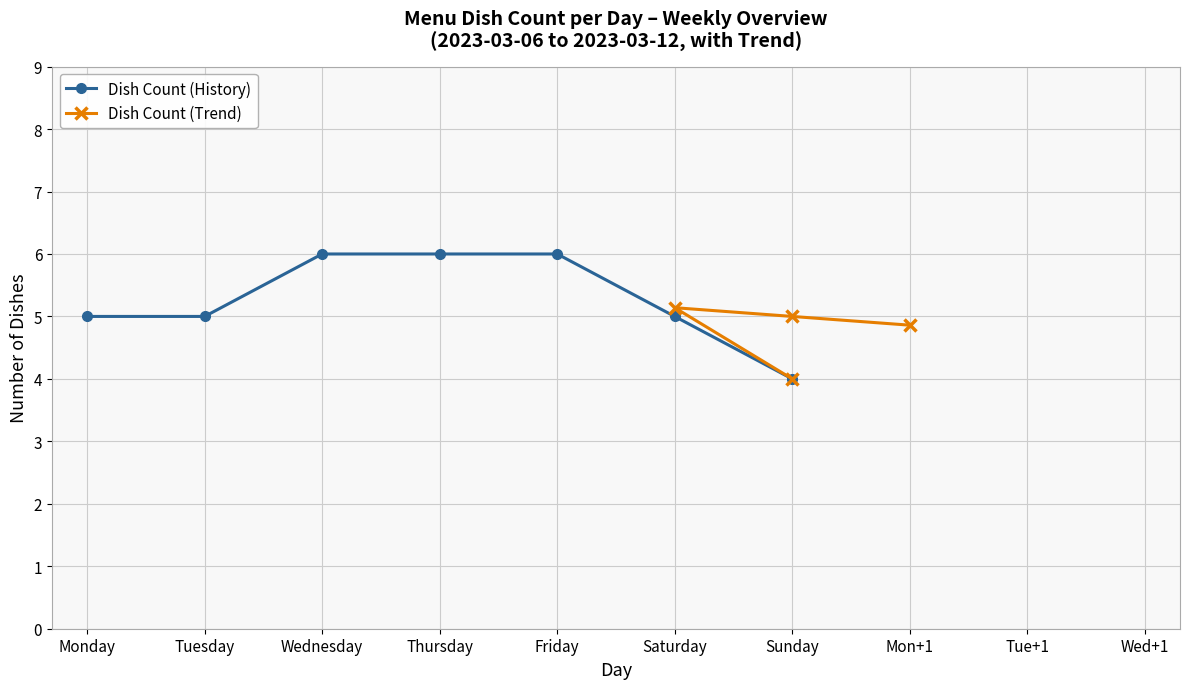

What is the value of the 7th point from the left?

4